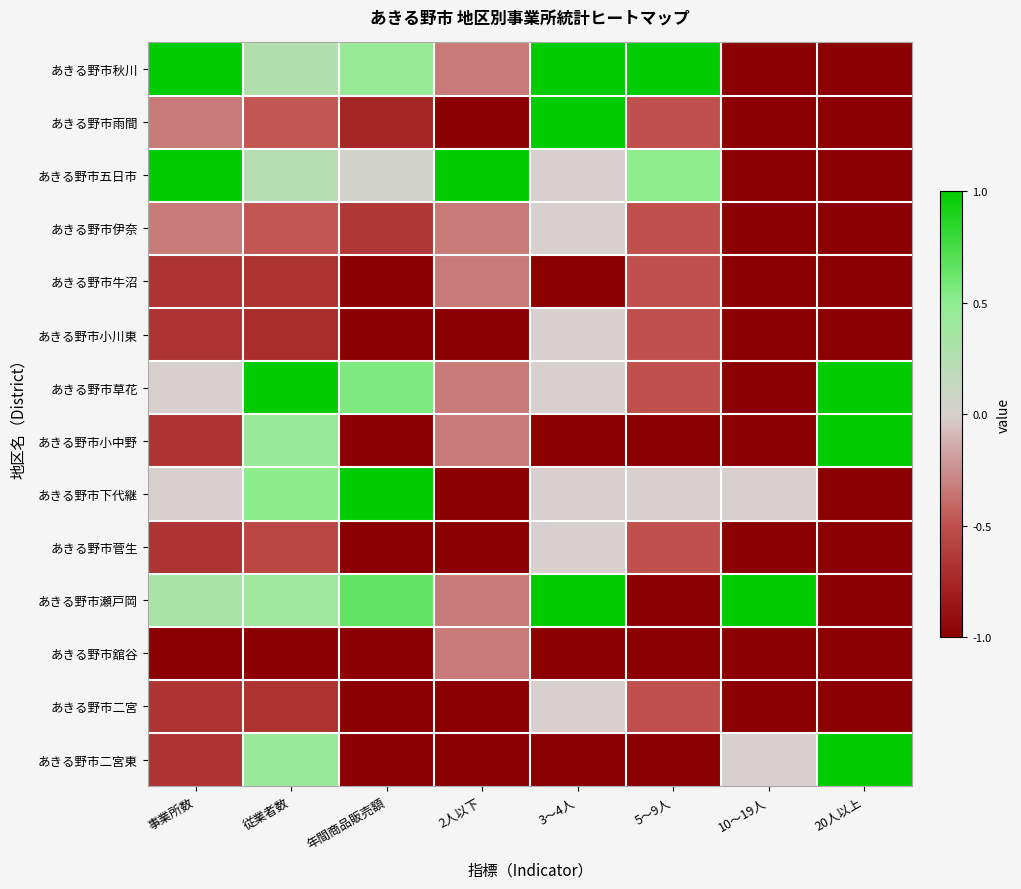

At how many categories does at least one series exceed 0?

8